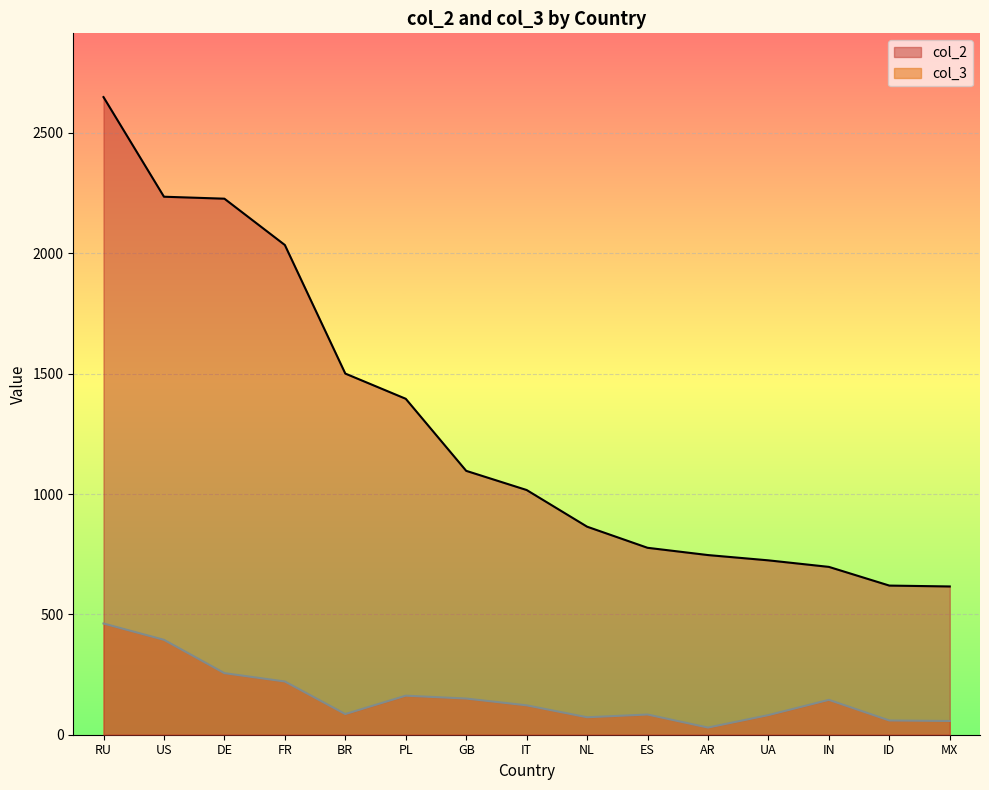

What is the label of the 9th point from the left?

NL